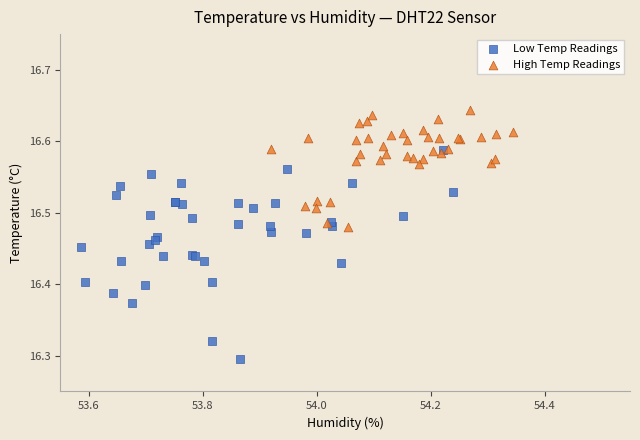

Which series has the widest spread of Y values?

Low Temp Readings